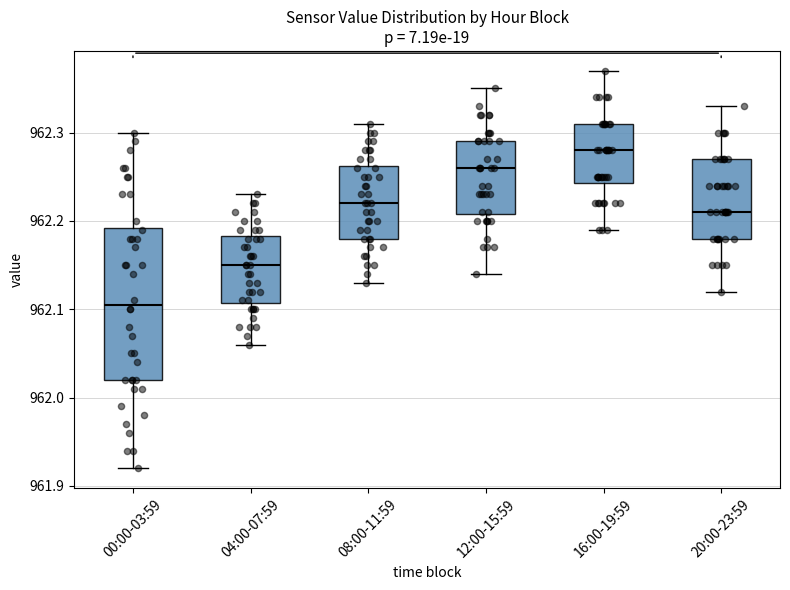

Comparing the boxes themselves (not the whiskers), which one is the tallest?

00:00-03:59